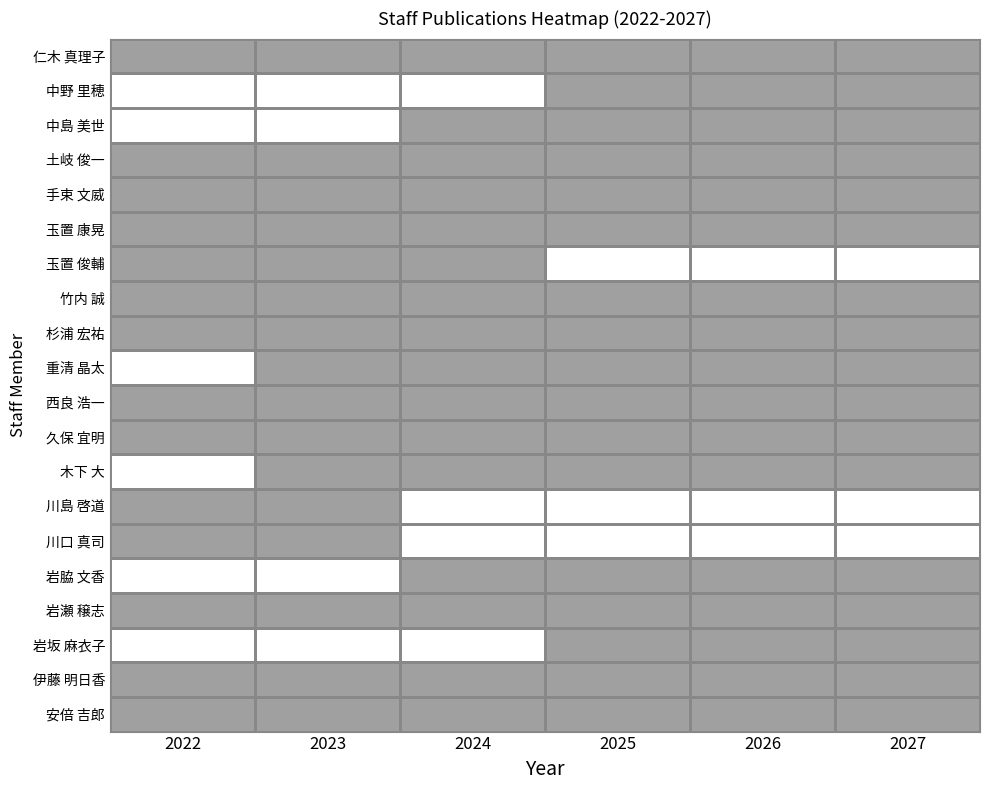

Which has a higher value, 2024 or 2026?

2024